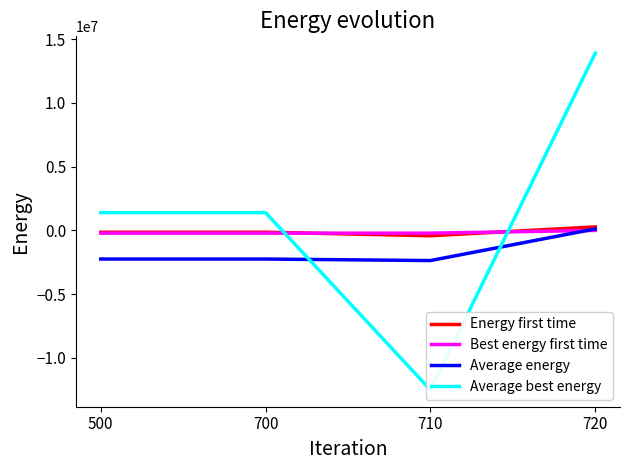

How many lines are shown in the chart?

4